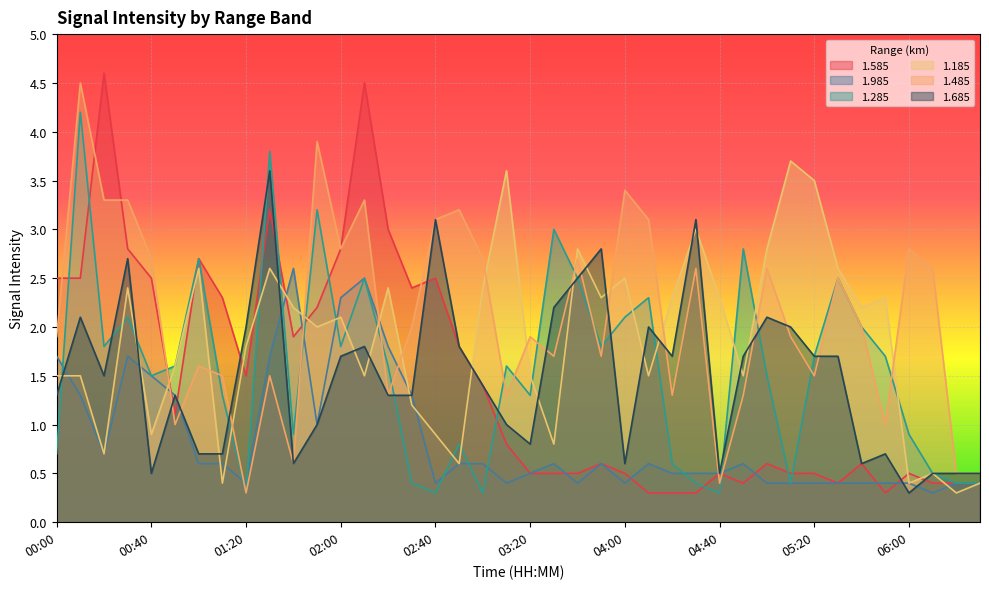

At which category does 1.685 reach its first local peak?

00:10